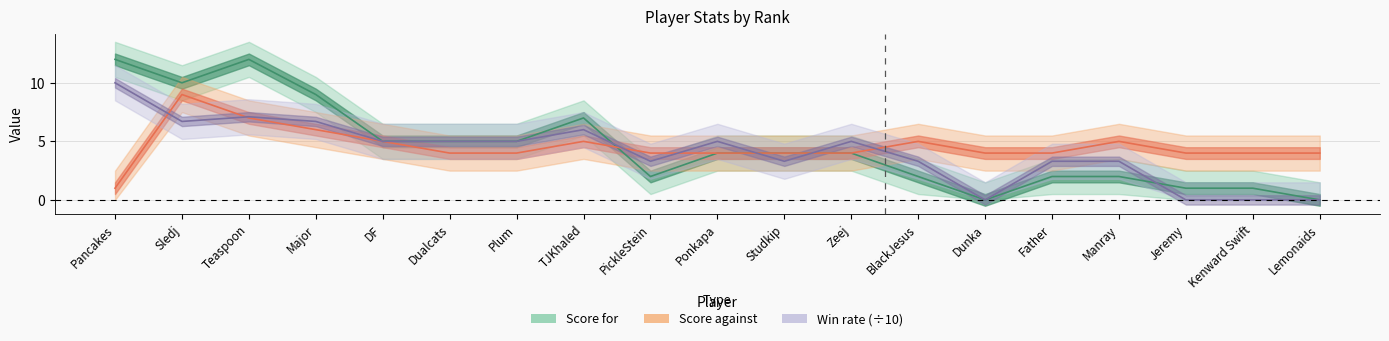

The value of Win rate at Pancakes is 14.3. True or false?

False